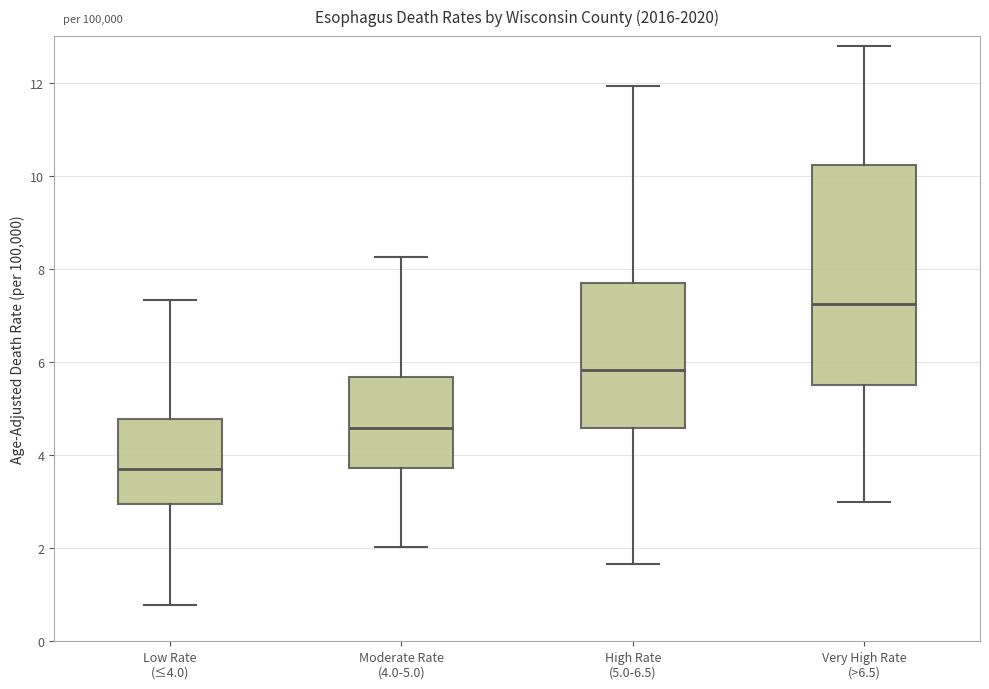

Where does the median line of the box for Very High Rate (>6.5) sit on the y-axis? The values are not printed on the chart, so give them approximately, as read against the axis.

7.2